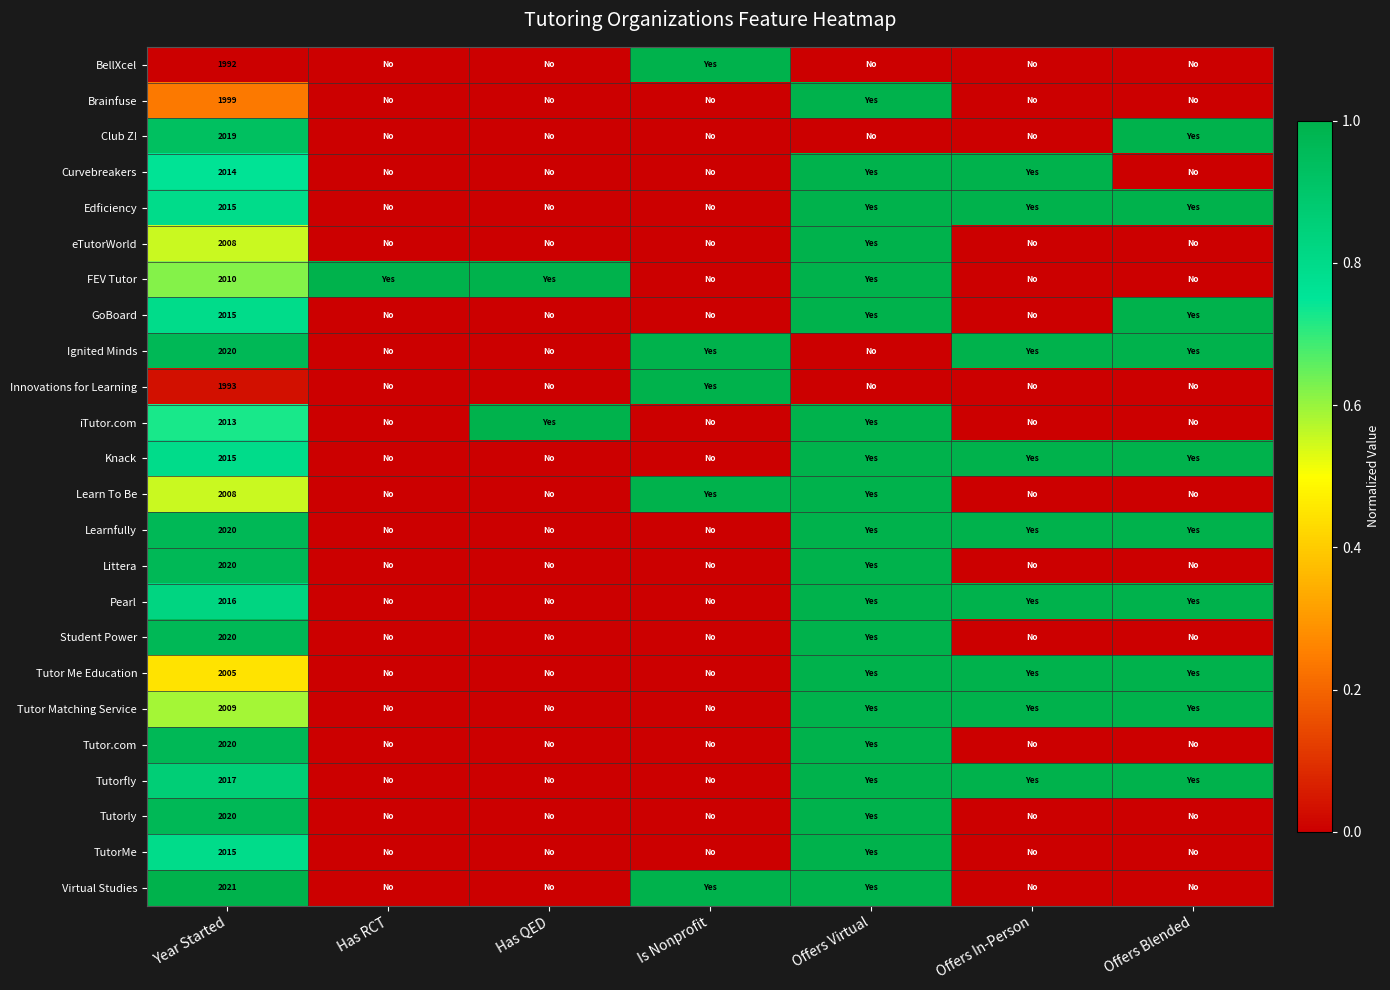

Which category has the highest value in the Innovations for Learning series?

Is Nonprofit